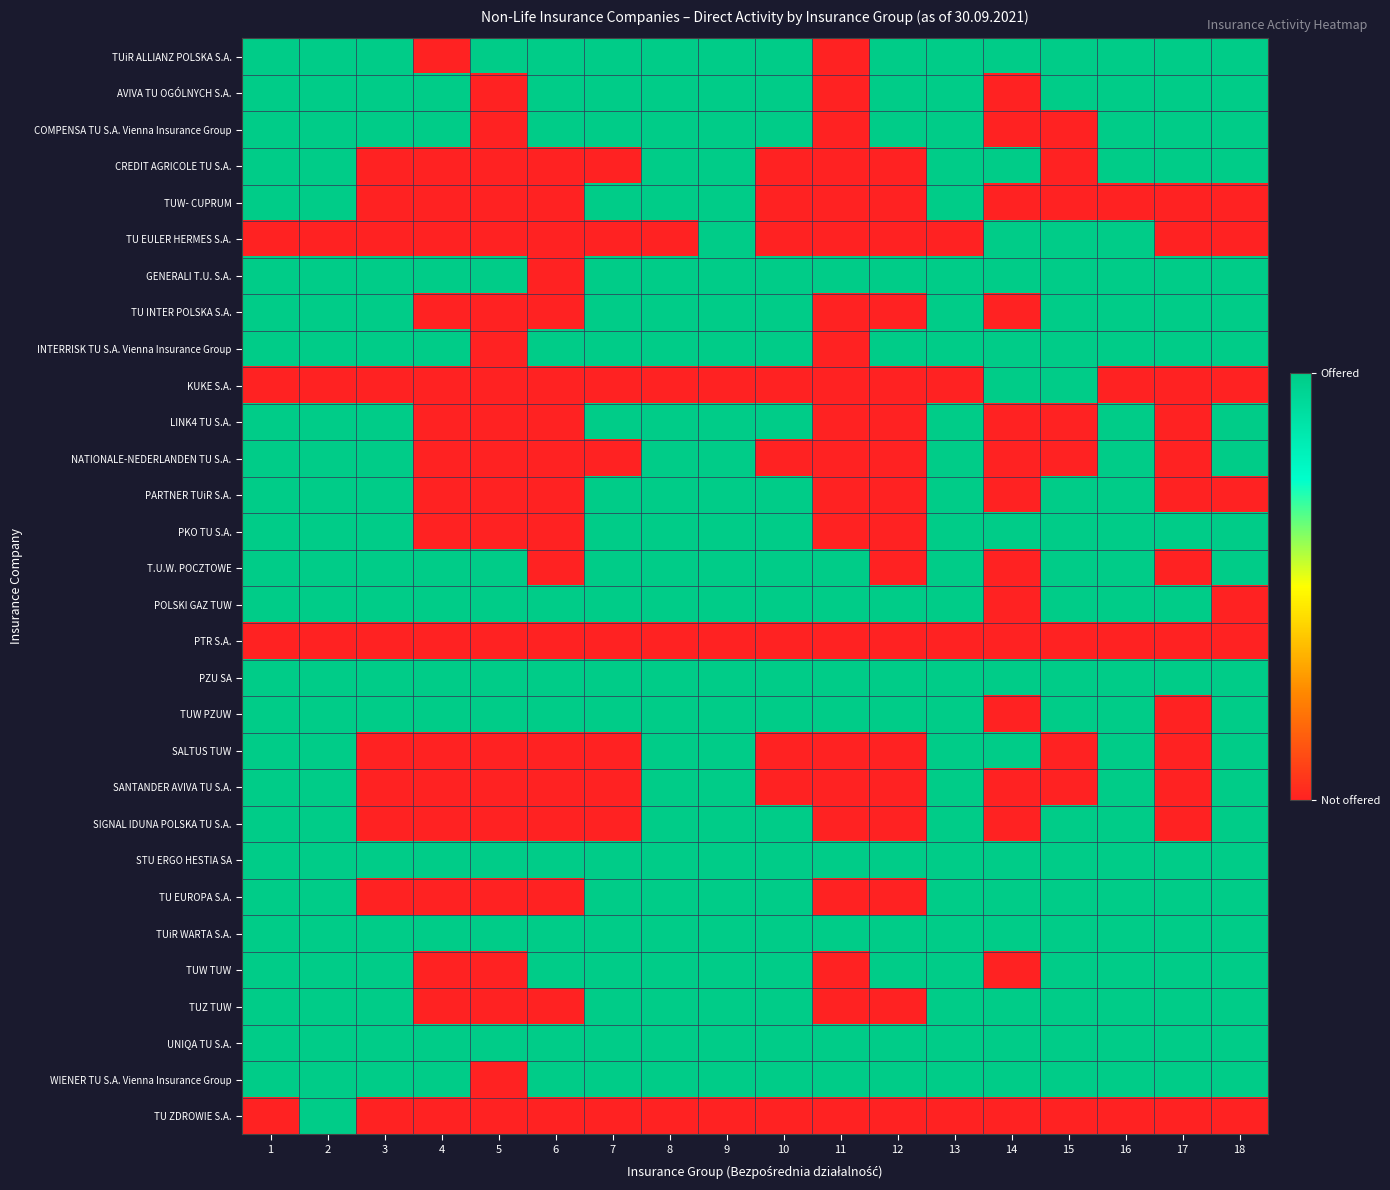

Reading left to right, transcribe all the data shown in this chart.

TUiR ALLIANZ POLSKA S.A.: 1=1	2=1	3=1	4=0	5=1	6=1	7=1	8=1	9=1	10=1	11=0	12=1	13=1	14=1	15=1	16=1	17=1	18=1
AVIVA TU OGÓLNYCH S.A.: 1=1	2=1	3=1	4=1	5=0	6=1	7=1	8=1	9=1	10=1	11=0	12=1	13=1	14=0	15=1	16=1	17=1	18=1
COMPENSA TU S.A. Vienna Insurance Group: 1=1	2=1	3=1	4=1	5=0	6=1	7=1	8=1	9=1	10=1	11=0	12=1	13=1	14=0	15=0	16=1	17=1	18=1
CREDIT AGRICOLE TU S.A.: 1=1	2=1	3=0	4=0	5=0	6=0	7=0	8=1	9=1	10=0	11=0	12=0	13=1	14=1	15=0	16=1	17=1	18=1
TUW- CUPRUM: 1=1	2=1	3=0	4=0	5=0	6=0	7=1	8=1	9=1	10=0	11=0	12=0	13=1	14=0	15=0	16=0	17=0	18=0
TU EULER HERMES S.A.: 1=0	2=0	3=0	4=0	5=0	6=0	7=0	8=0	9=1	10=0	11=0	12=0	13=0	14=1	15=1	16=1	17=0	18=0
GENERALI T.U. S.A.: 1=1	2=1	3=1	4=1	5=1	6=0	7=1	8=1	9=1	10=1	11=1	12=1	13=1	14=1	15=1	16=1	17=1	18=1
TU INTER POLSKA S.A.: 1=1	2=1	3=1	4=0	5=0	6=0	7=1	8=1	9=1	10=1	11=0	12=0	13=1	14=0	15=1	16=1	17=1	18=1
INTERRISK TU S.A. Vienna Insurance Group: 1=1	2=1	3=1	4=1	5=0	6=1	7=1	8=1	9=1	10=1	11=0	12=1	13=1	14=1	15=1	16=1	17=1	18=1
KUKE S.A.: 1=0	2=0	3=0	4=0	5=0	6=0	7=0	8=0	9=0	10=0	11=0	12=0	13=0	14=1	15=1	16=0	17=0	18=0
LINK4 TU S.A.: 1=1	2=1	3=1	4=0	5=0	6=0	7=1	8=1	9=1	10=1	11=0	12=0	13=1	14=0	15=0	16=1	17=0	18=1
NATIONALE-NEDERLANDEN TU S.A.: 1=1	2=1	3=1	4=0	5=0	6=0	7=0	8=1	9=1	10=0	11=0	12=0	13=1	14=0	15=0	16=1	17=0	18=1
PARTNER TUiR S.A.: 1=1	2=1	3=1	4=0	5=0	6=0	7=1	8=1	9=1	10=1	11=0	12=0	13=1	14=0	15=1	16=1	17=0	18=0
PKO TU S.A.: 1=1	2=1	3=1	4=0	5=0	6=0	7=1	8=1	9=1	10=1	11=0	12=0	13=1	14=1	15=1	16=1	17=1	18=1
T.U.W. POCZTOWE: 1=1	2=1	3=1	4=1	5=1	6=0	7=1	8=1	9=1	10=1	11=1	12=0	13=1	14=0	15=1	16=1	17=0	18=1
POLSKI GAZ TUW: 1=1	2=1	3=1	4=1	5=1	6=1	7=1	8=1	9=1	10=1	11=1	12=1	13=1	14=0	15=1	16=1	17=1	18=0
PTR S.A.: 1=0	2=0	3=0	4=0	5=0	6=0	7=0	8=0	9=0	10=0	11=0	12=0	13=0	14=0	15=0	16=0	17=0	18=0
PZU SA: 1=1	2=1	3=1	4=1	5=1	6=1	7=1	8=1	9=1	10=1	11=1	12=1	13=1	14=1	15=1	16=1	17=1	18=1
TUW PZUW: 1=1	2=1	3=1	4=1	5=1	6=1	7=1	8=1	9=1	10=1	11=1	12=1	13=1	14=0	15=1	16=1	17=0	18=1
SALTUS TUW: 1=1	2=1	3=0	4=0	5=0	6=0	7=0	8=1	9=1	10=0	11=0	12=0	13=1	14=1	15=0	16=1	17=0	18=1
SANTANDER AVIVA TU S.A.: 1=1	2=1	3=0	4=0	5=0	6=0	7=0	8=1	9=1	10=0	11=0	12=0	13=1	14=0	15=0	16=1	17=0	18=1
SIGNAL IDUNA POLSKA TU S.A.: 1=1	2=1	3=0	4=0	5=0	6=0	7=0	8=1	9=1	10=1	11=0	12=0	13=1	14=0	15=1	16=1	17=0	18=1
STU ERGO HESTIA SA: 1=1	2=1	3=1	4=1	5=1	6=1	7=1	8=1	9=1	10=1	11=1	12=1	13=1	14=1	15=1	16=1	17=1	18=1
TU EUROPA S.A.: 1=1	2=1	3=0	4=0	5=0	6=0	7=1	8=1	9=1	10=1	11=0	12=0	13=1	14=1	15=1	16=1	17=1	18=1
TUiR WARTA S.A.: 1=1	2=1	3=1	4=1	5=1	6=1	7=1	8=1	9=1	10=1	11=1	12=1	13=1	14=1	15=1	16=1	17=1	18=1
TUW TUW: 1=1	2=1	3=1	4=0	5=0	6=1	7=1	8=1	9=1	10=1	11=0	12=1	13=1	14=0	15=1	16=1	17=1	18=1
TUZ TUW: 1=1	2=1	3=1	4=0	5=0	6=0	7=1	8=1	9=1	10=1	11=0	12=0	13=1	14=1	15=1	16=1	17=1	18=1
UNIQA TU S.A.: 1=1	2=1	3=1	4=1	5=1	6=1	7=1	8=1	9=1	10=1	11=1	12=1	13=1	14=1	15=1	16=1	17=1	18=1
WIENER TU S.A. Vienna Insurance Group: 1=1	2=1	3=1	4=1	5=0	6=1	7=1	8=1	9=1	10=1	11=1	12=1	13=1	14=1	15=1	16=1	17=1	18=1
TU ZDROWIE S.A.: 1=0	2=1	3=0	4=0	5=0	6=0	7=0	8=0	9=0	10=0	11=0	12=0	13=0	14=0	15=0	16=0	17=0	18=0